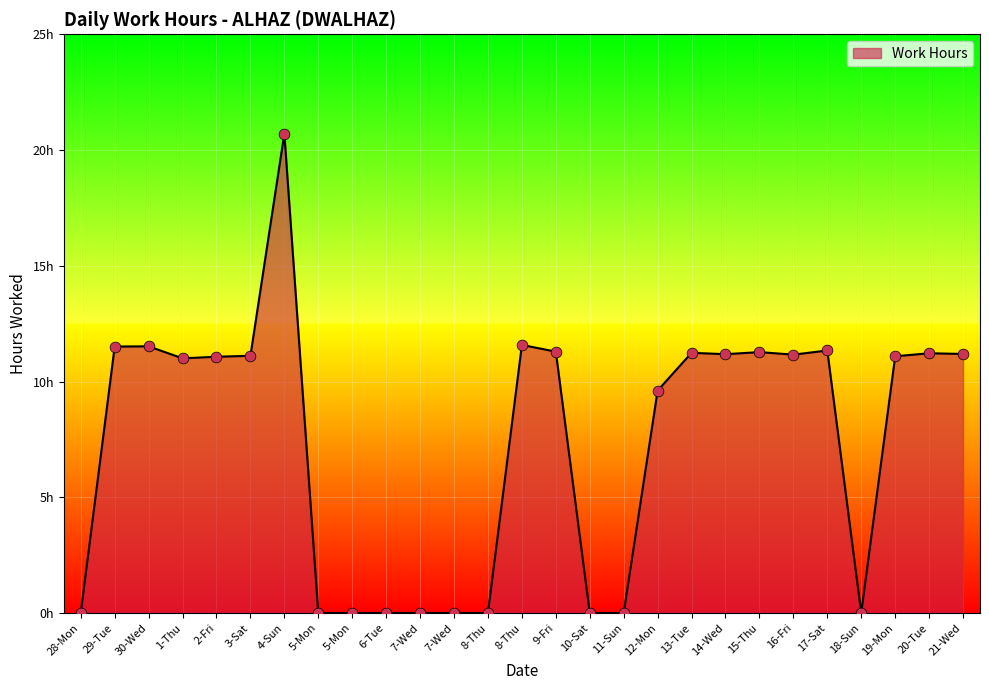

Which has a higher value, 15-Thu or 8-Thu?

15-Thu